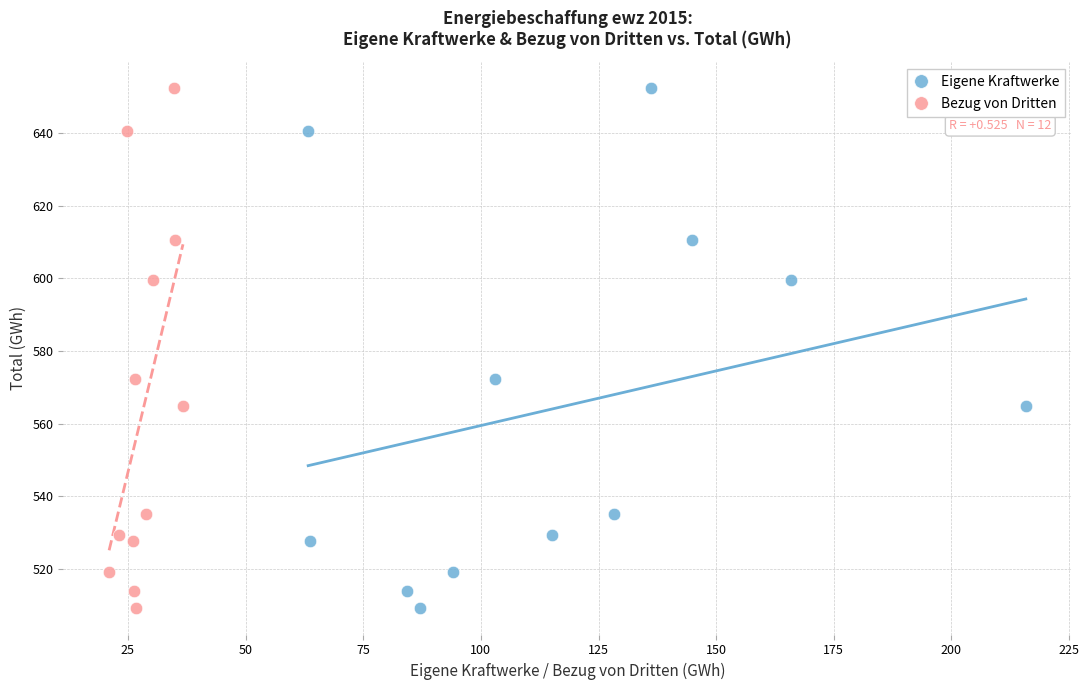

What are all the series names shown in the legend?

Eigene Kraftwerke, Bezug von Dritten